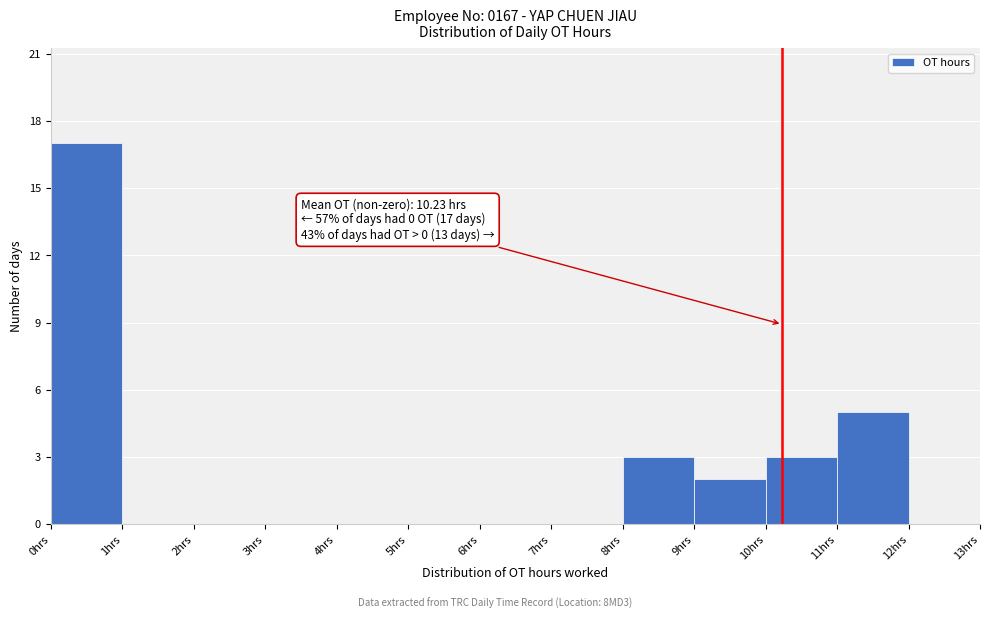

Which range on the x-axis has the tallest bar?

0 to 1